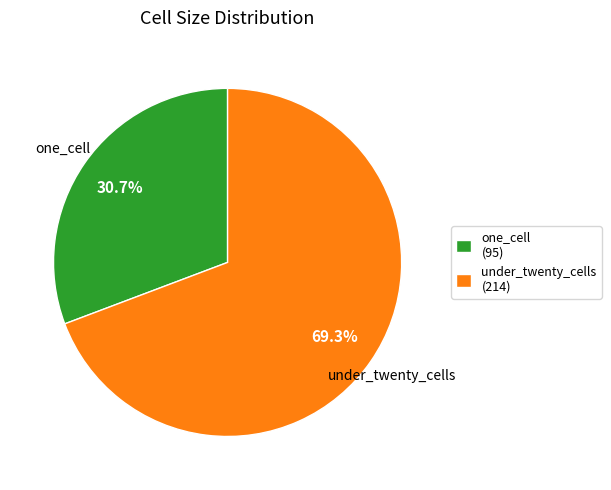

Is there any slice that represents more than half of the pie?

Yes